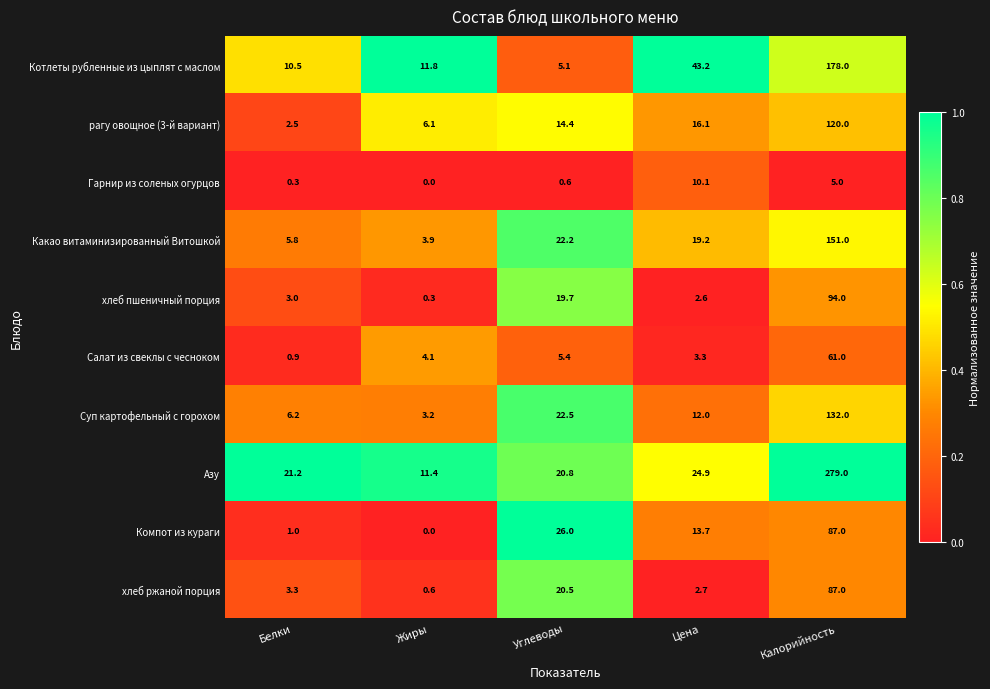

Which series has the largest total across all categories?

Азу